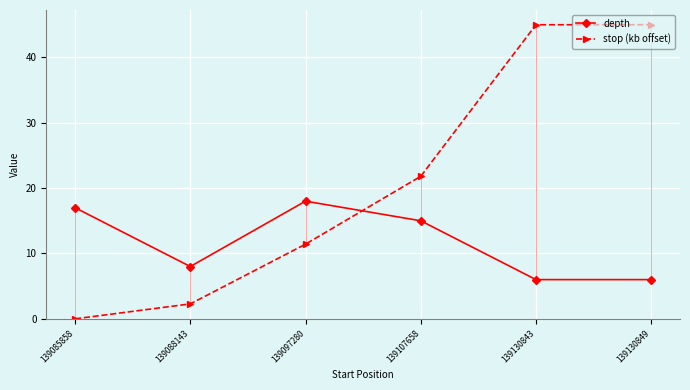

At 139085858, list the series in order from smallest to largest.

stop (kb offset), depth